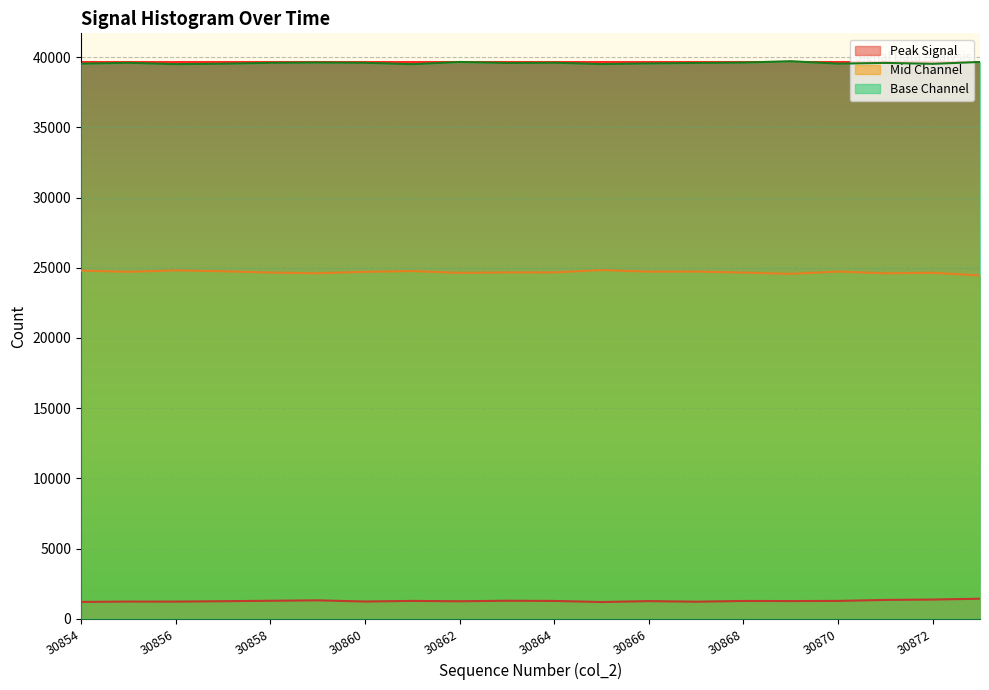

The value of col_513 at 30861 is 24747. True or false?

False